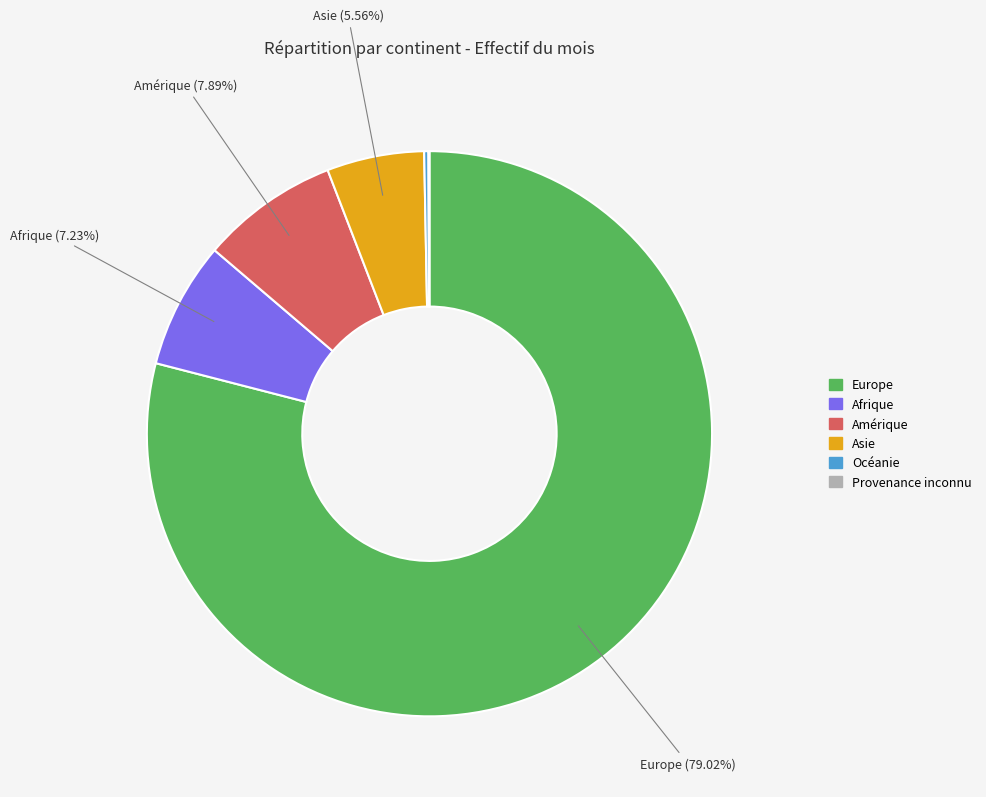

Which category accounts for the majority?

Europe